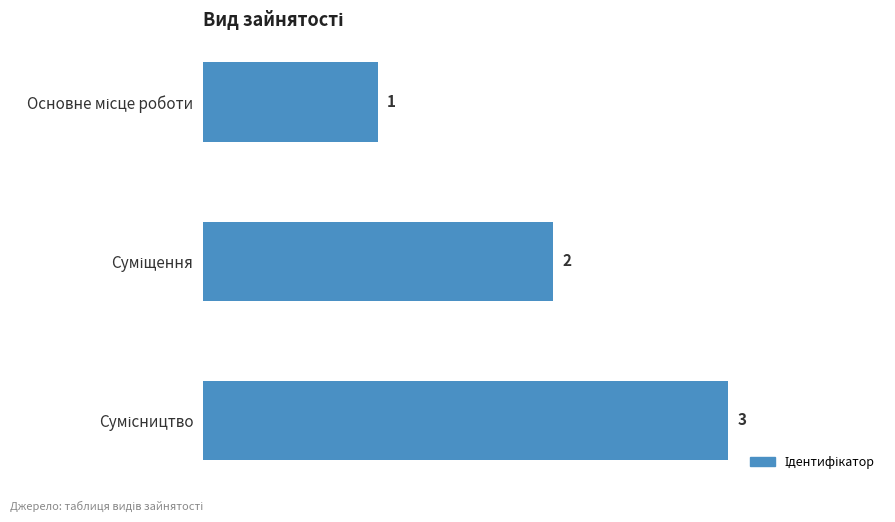

What is the greatest value displayed?

3